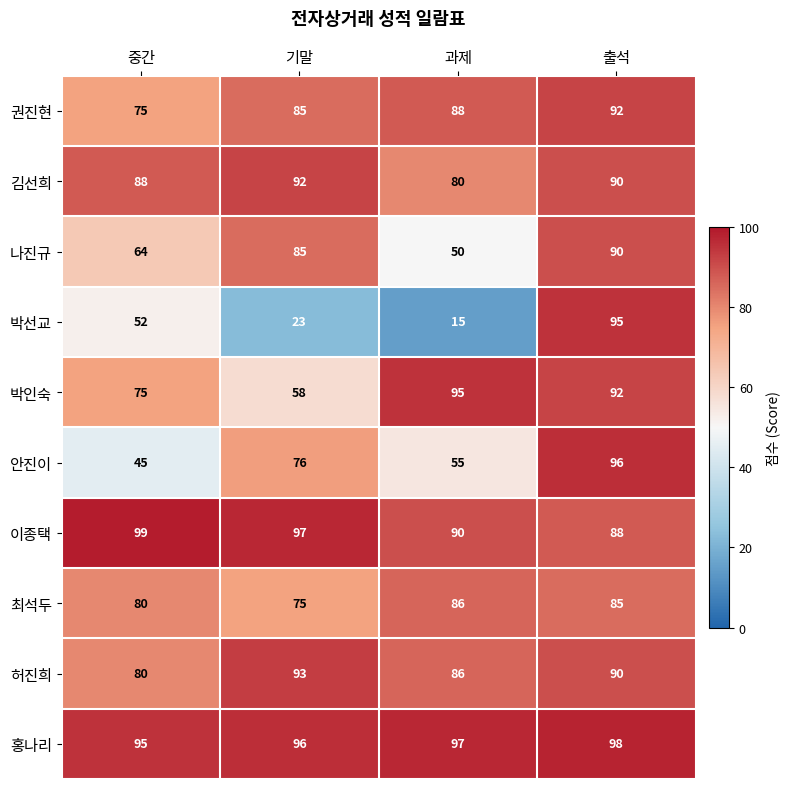

Is the value of 최석두 at 중간 greater than the value of 박인숙 at 출석?

No